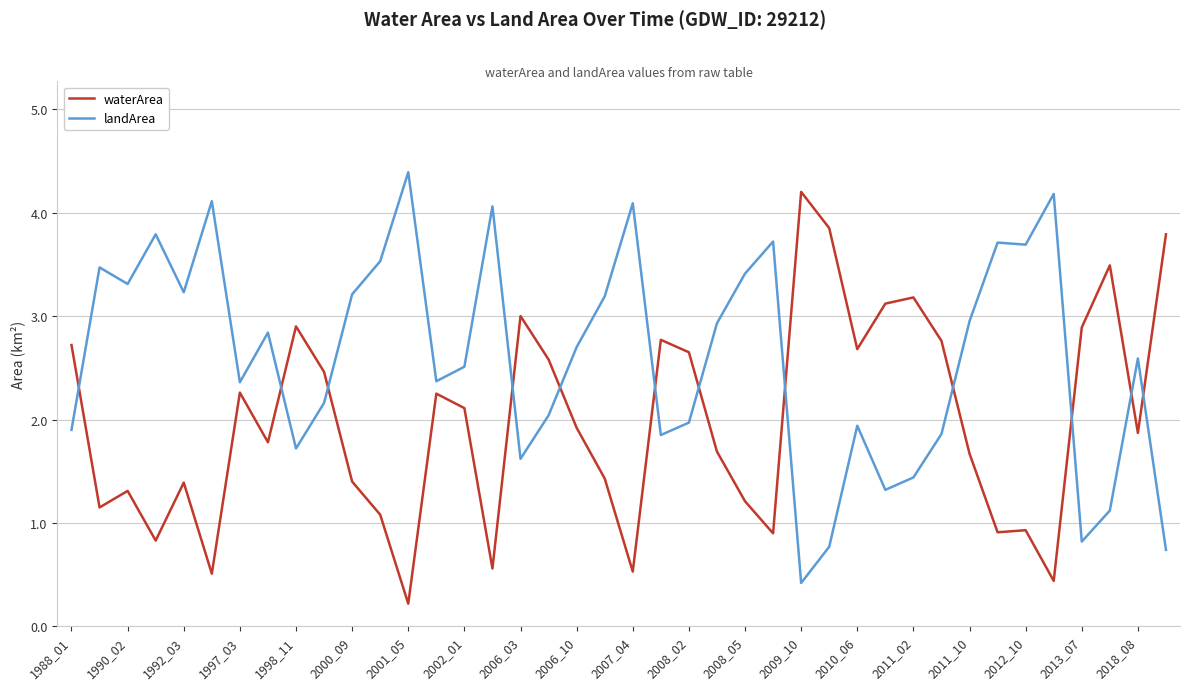

After their last crossing, which series has the higher values: waterArea or landArea?

waterArea